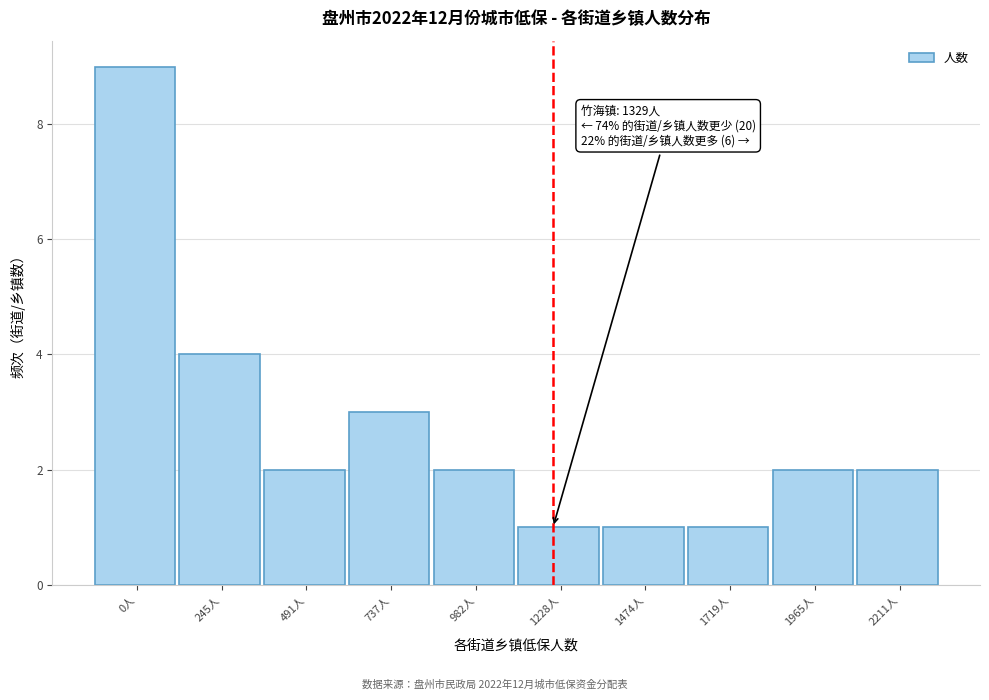

Reading left to right, extract all data points from this chart.

0人=9	245人=4	491人=2	737人=3	982人=2	1228人=1	1474人=1	1719人=1	1965人=2	2211人=2